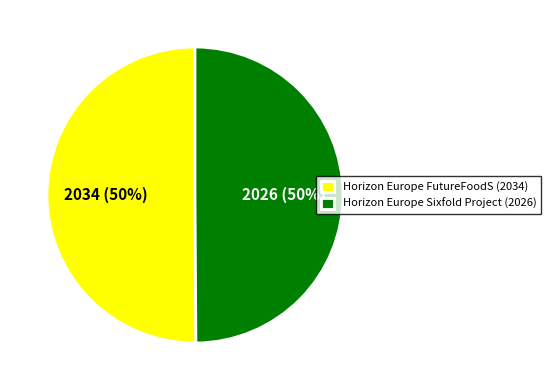

To the nearest percent, what is the combined percentage of Horizon Europe Sixfold Project (2026) and Horizon Europe FutureFoodS (2034)?

100%